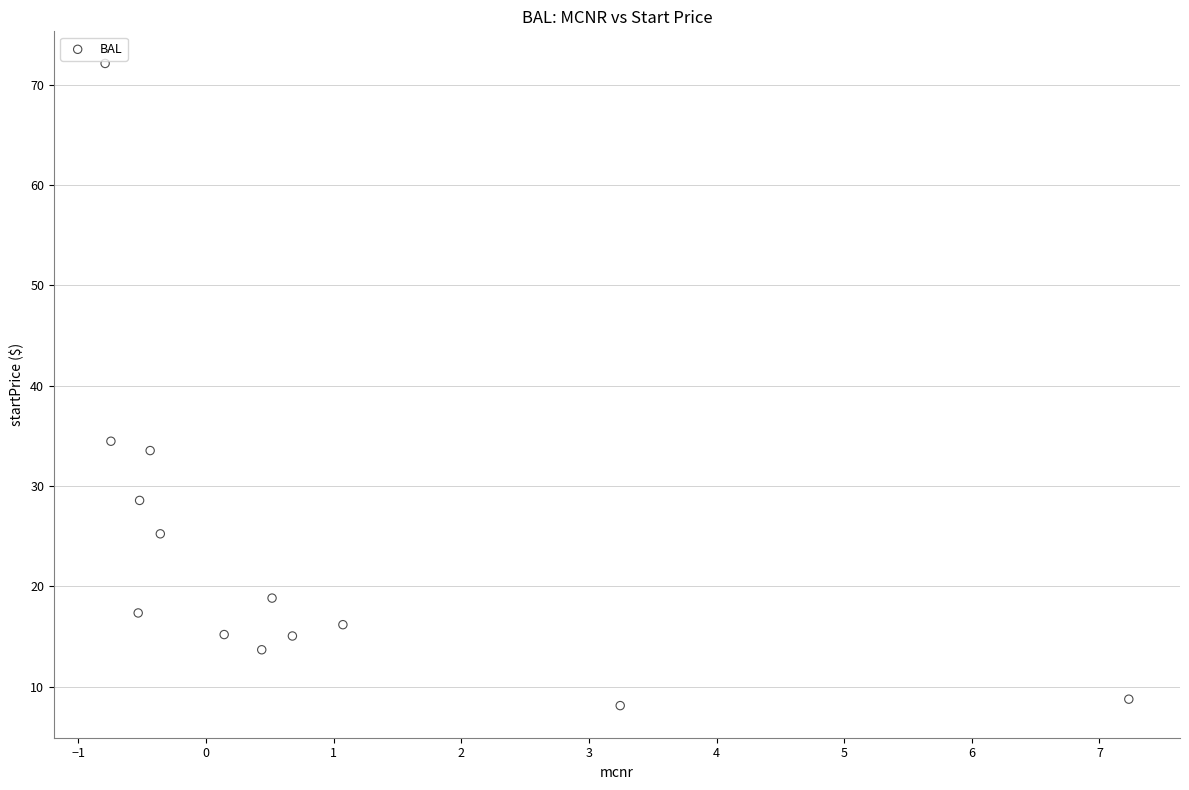

What is the range of Y values (max minus min)?

64.0